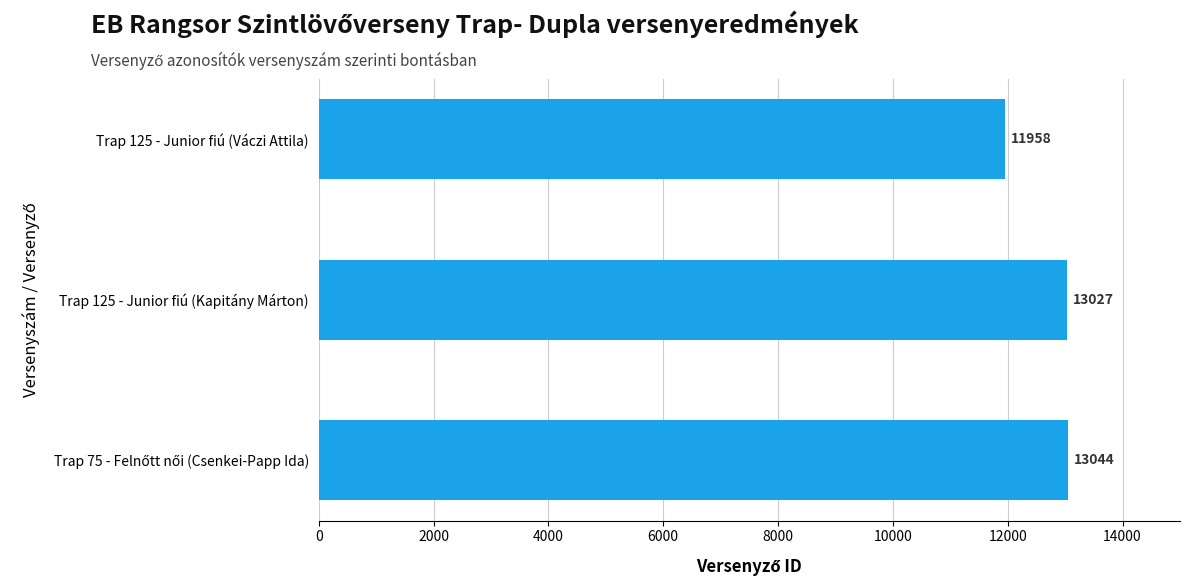

What is the maximum value shown in the chart?

13044